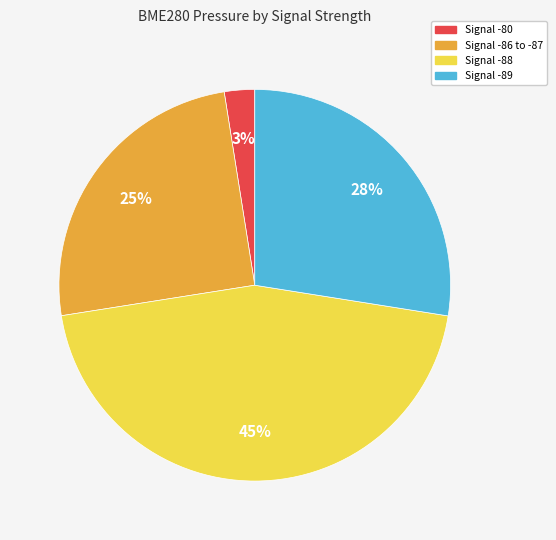

Is there any slice that represents more than half of the pie?

No